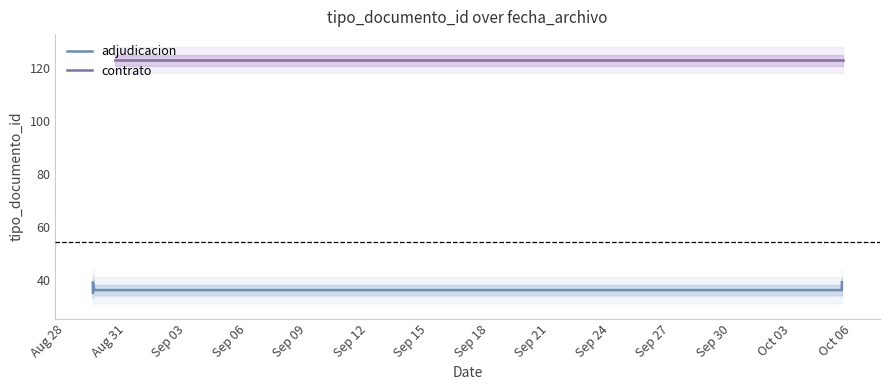

Which category has the highest value across all series?

2018-10-05 12:28:01